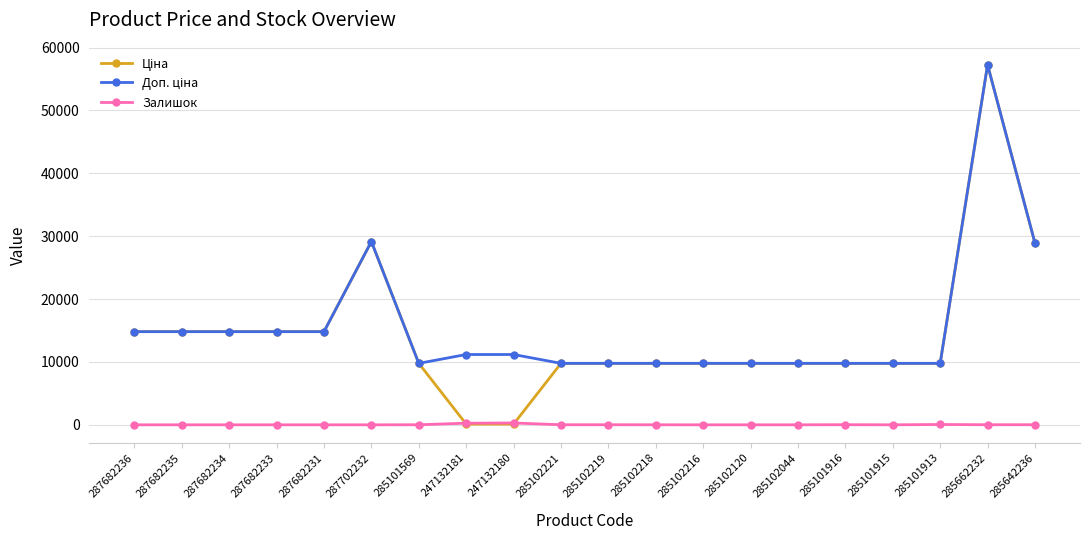

At which category does the chart reach its peak across all series?

285662232